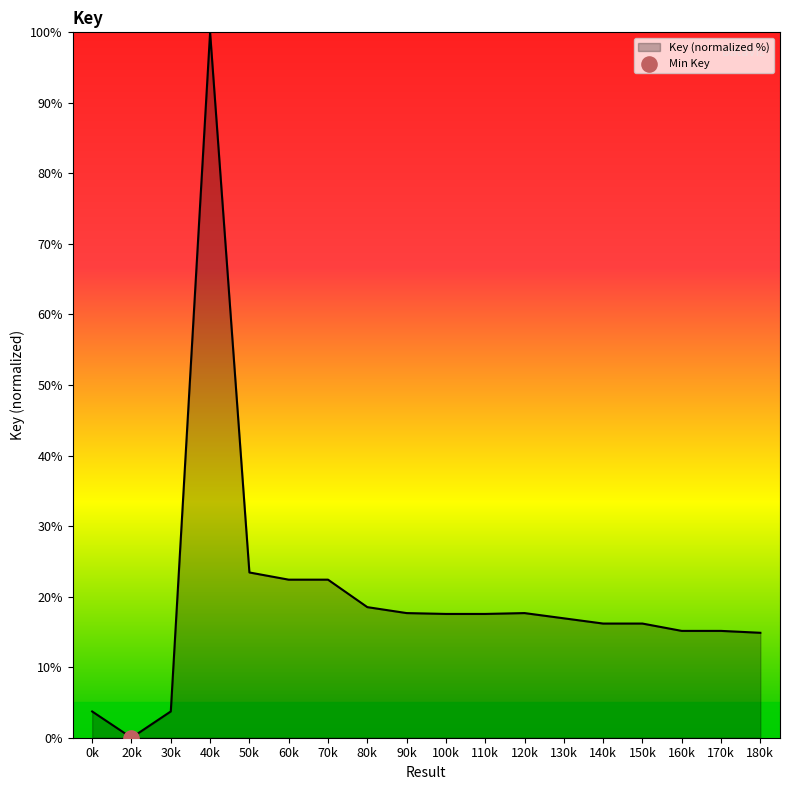

What is the change in value from 80k to 170k?

-3.4